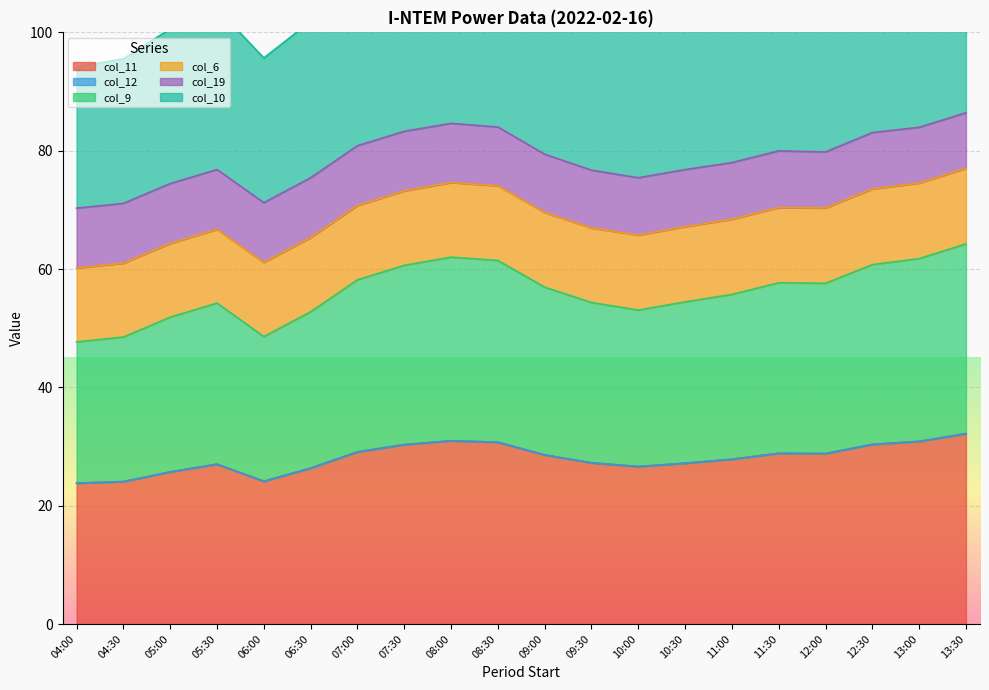

True or false: col_11 and col_10 cross at least once.

False